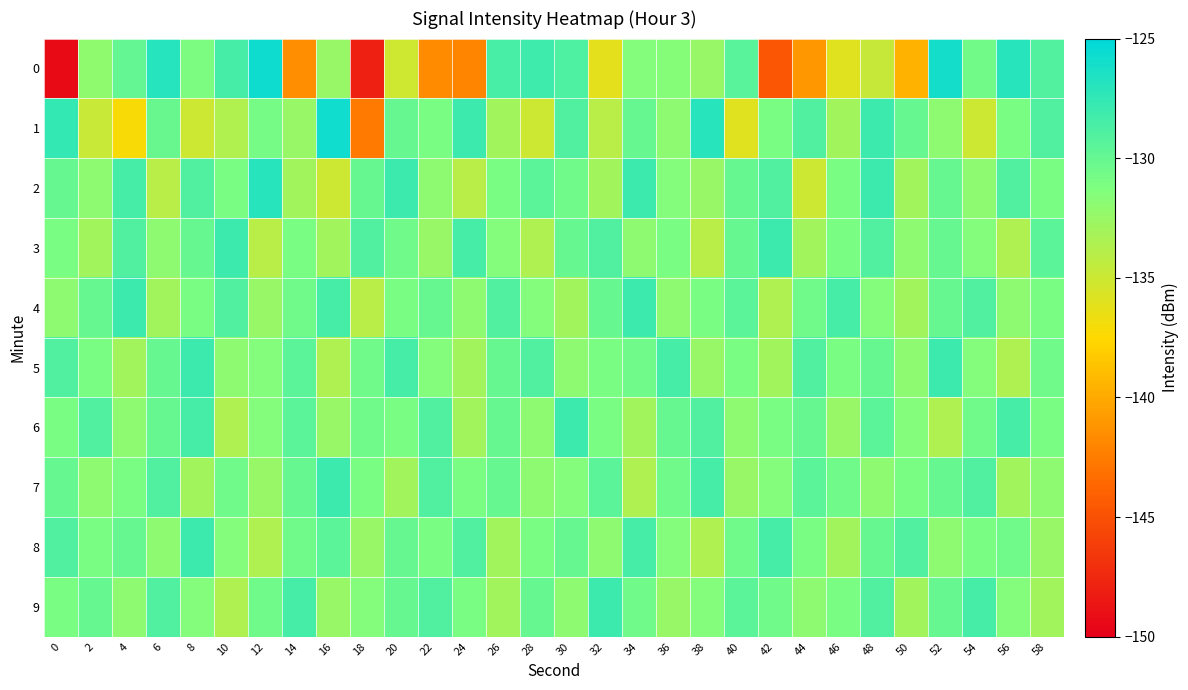

What is the smallest value displayed?

-149.3